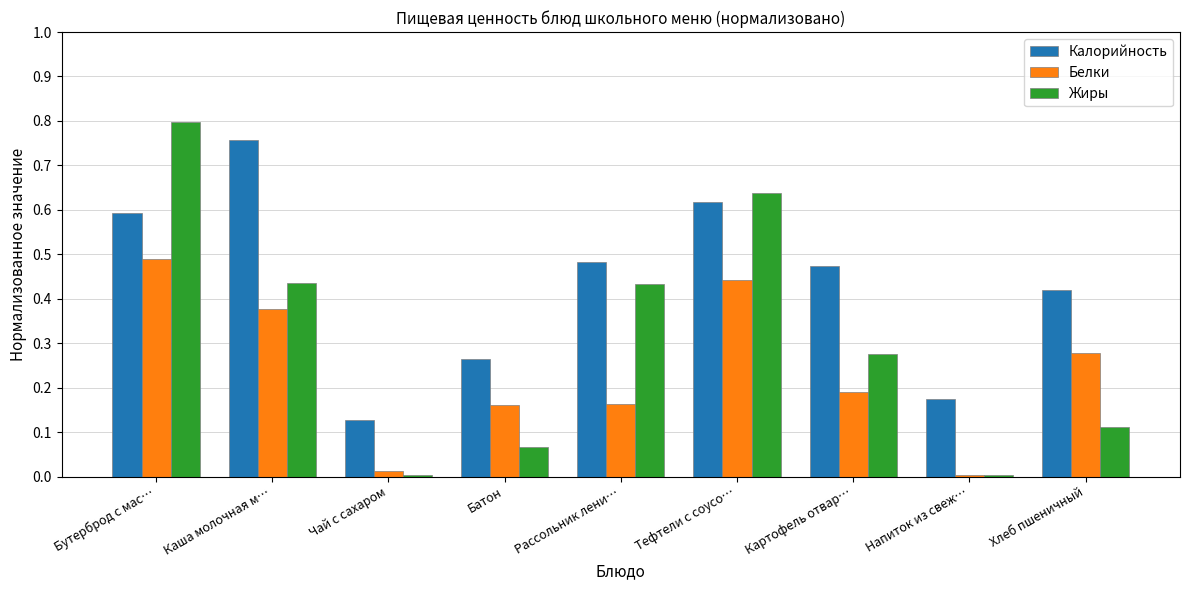

True or false: Белки has a value of 0.0 at Чай с сахаром.

True